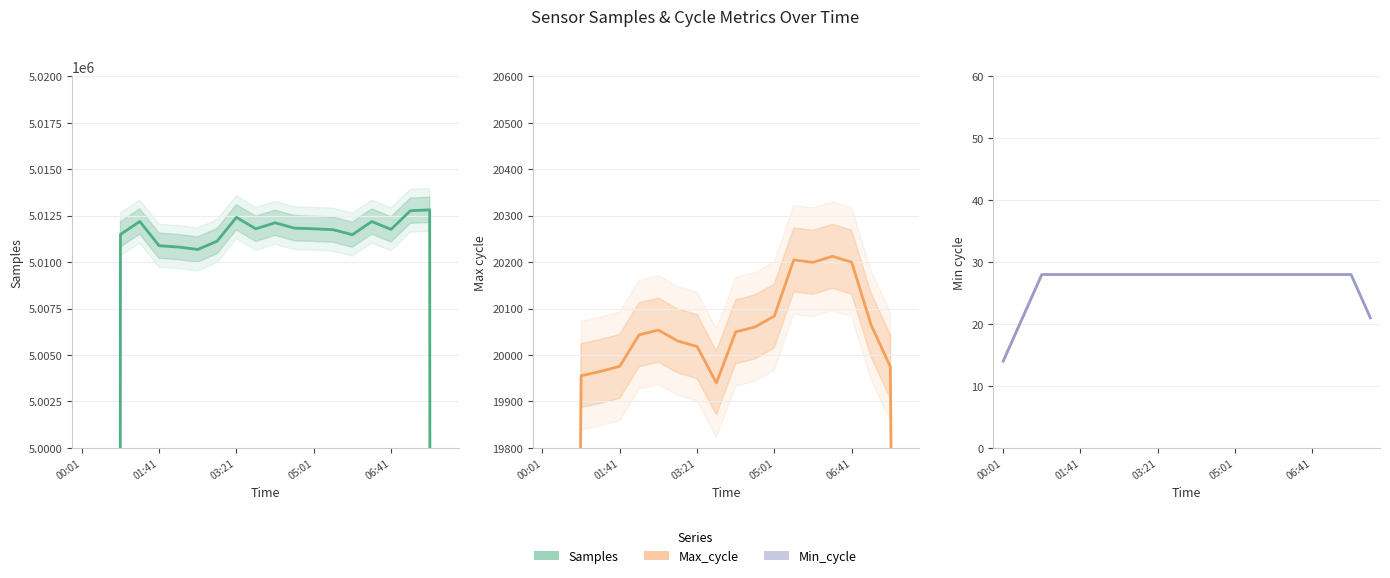

How many values in the Max_cycle series are below 20043?

10